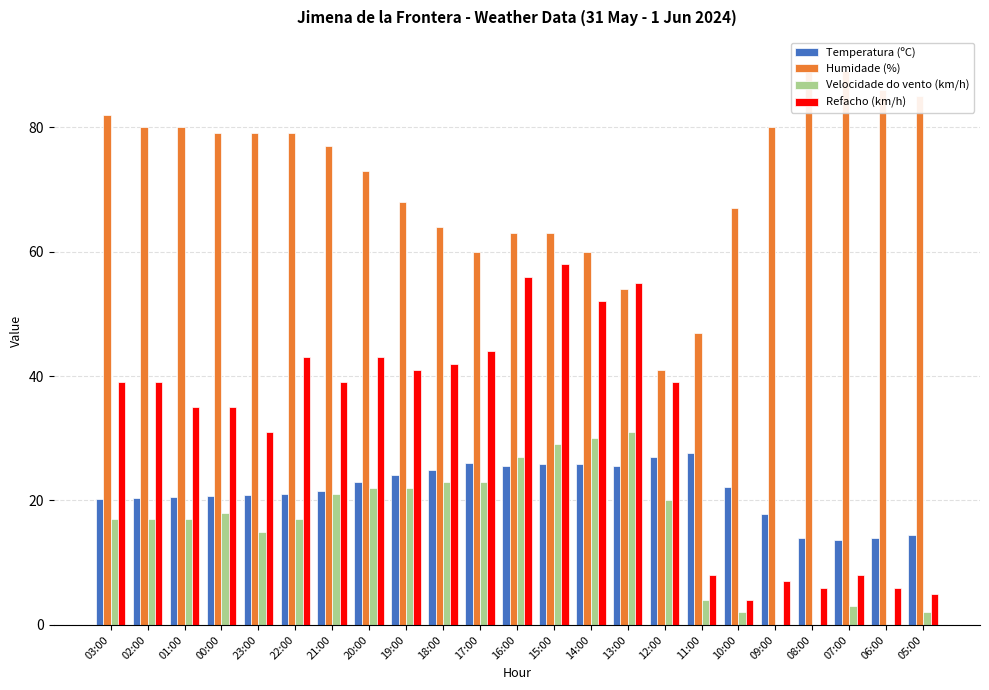

List the labels in order of Temperatura (ºC) value, smallest first.

07:00, 08:00, 06:00, 05:00, 09:00, 03:00, 02:00, 01:00, 00:00, 23:00, 22:00, 21:00, 10:00, 20:00, 19:00, 18:00, 16:00, 13:00, 14:00, 15:00, 17:00, 12:00, 11:00